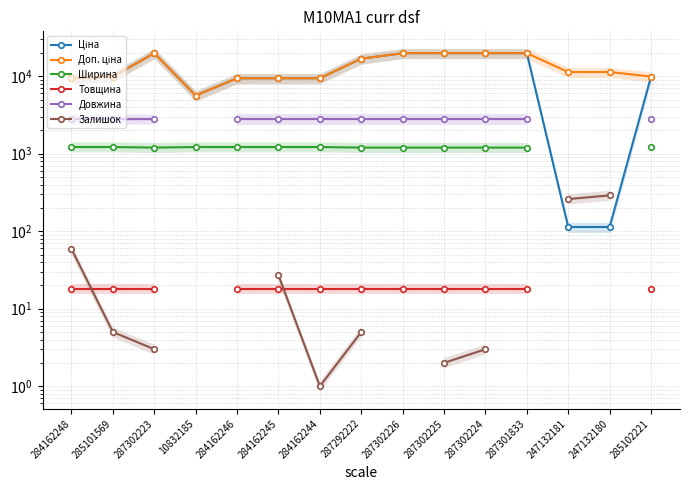

Rank the categories by Ширина value from lowest to highest.

287302223, 287292222, 287302226, 287302225, 287302224, 287301833, 284162248, 285101569, 10832185, 284162246, 284162245, 284162244, 247132181, 247132180, 285102221